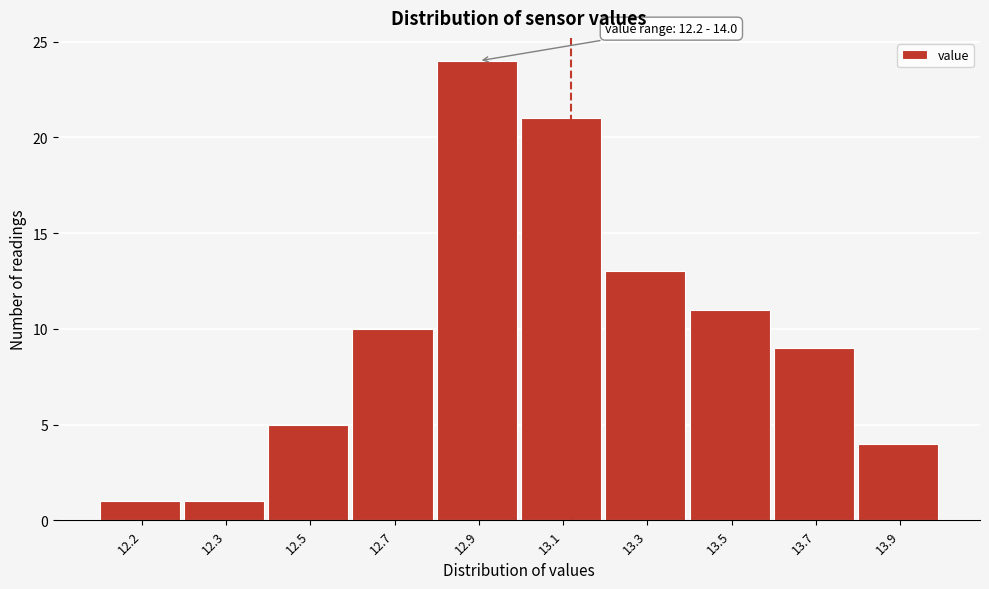

Reading left to right, what are all the values shown in this chart?

12.2=1	12.3=1	12.5=5	12.7=10	12.9=24	13.1=21	13.3=13	13.5=11	13.7=9	13.9=4